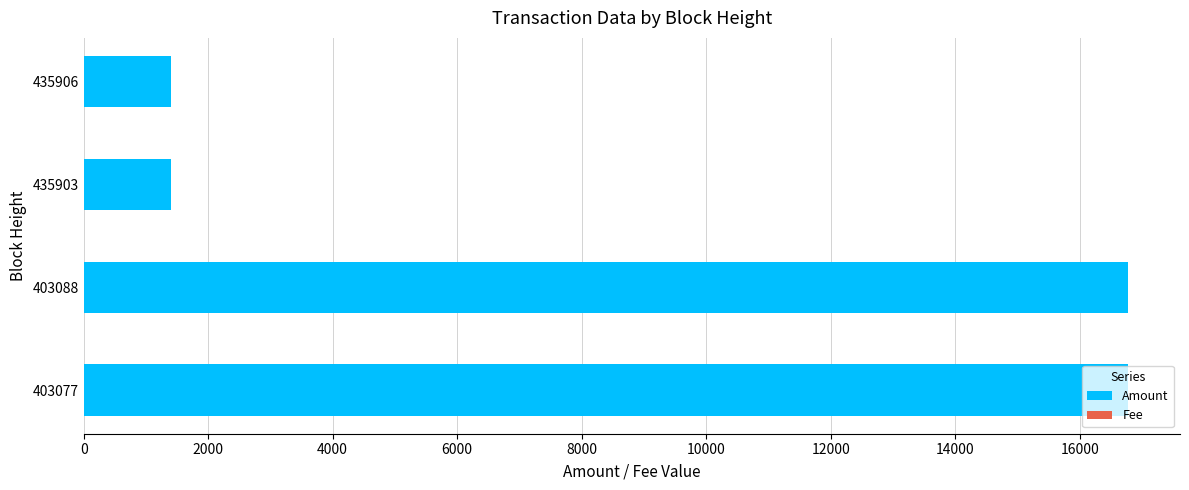

What is the highest value of the Amount series?

16771.0